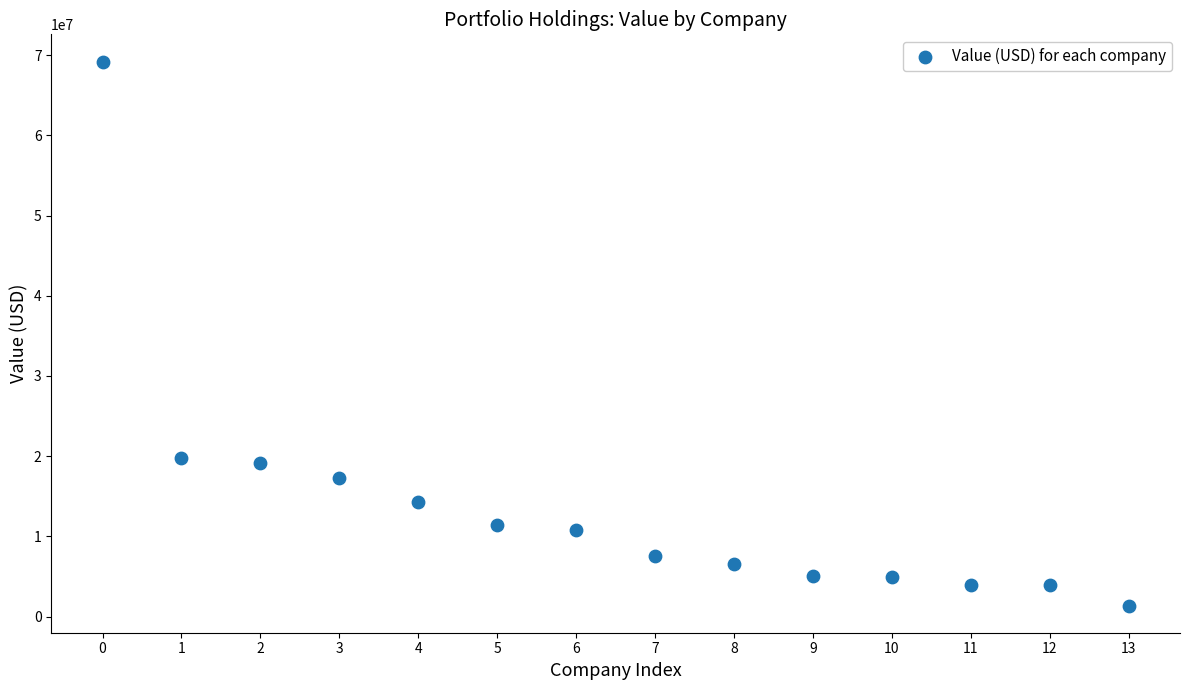

What is the range of Y values (max minus min)?

67843757